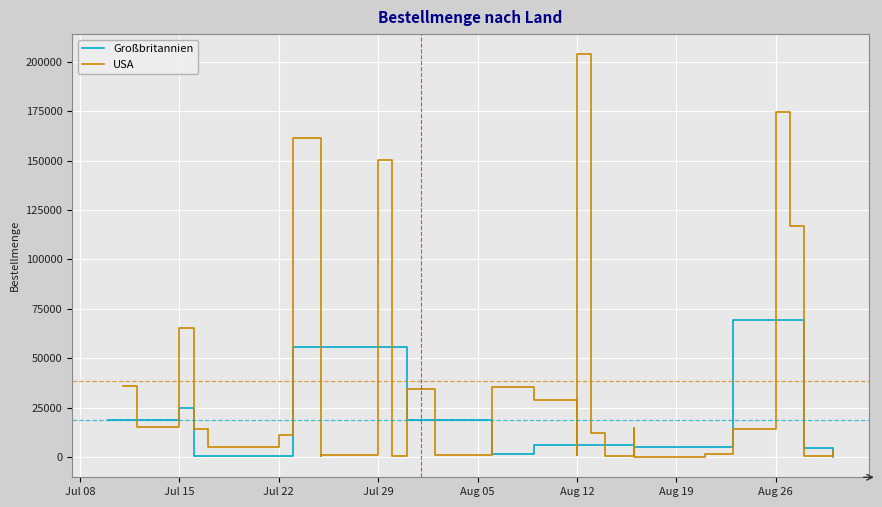

What is the difference between the maximum and minimum values?

203377